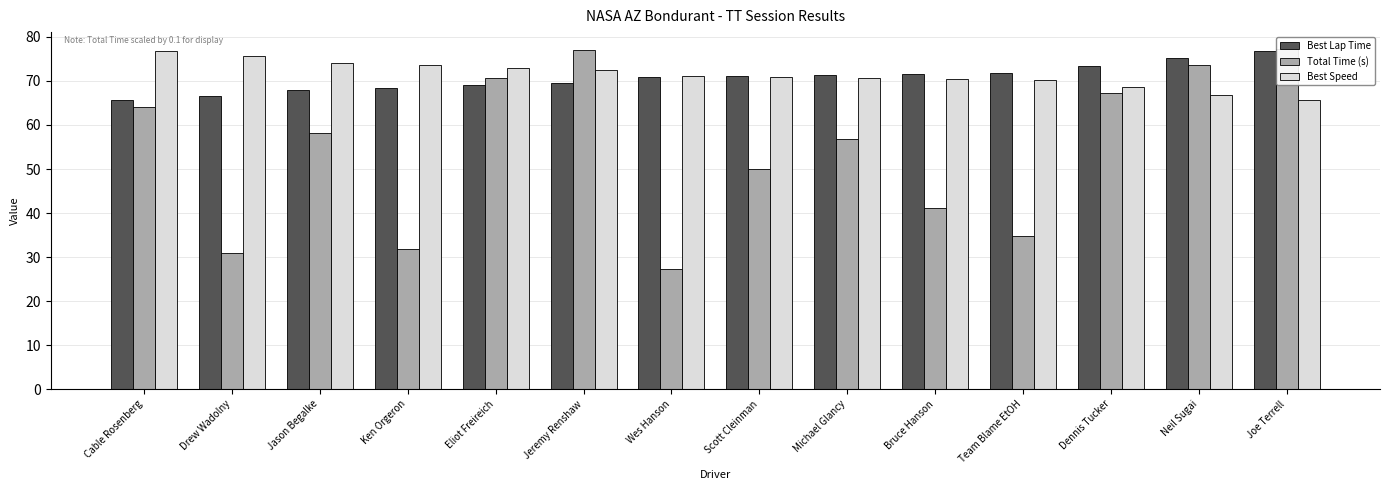

Rank the series by their maximum value, from highest to lowest.

Total Time (s), Best Lap Time, Best Speed